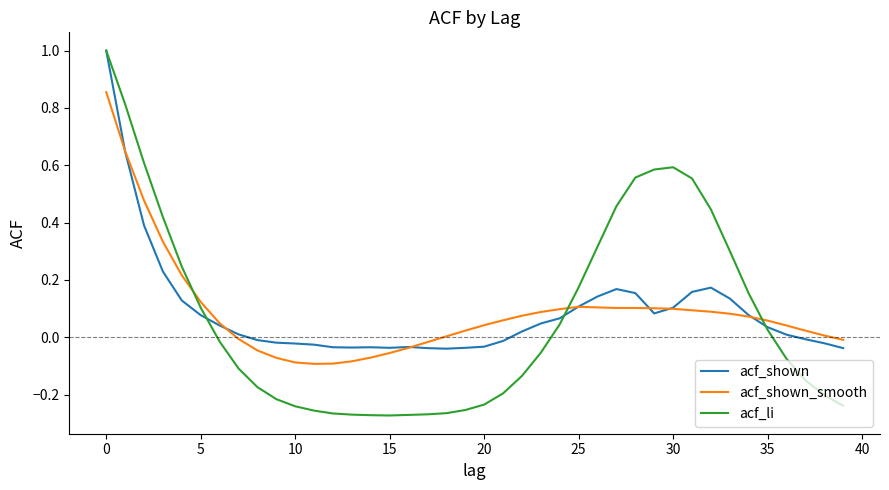

What is the highest value of the acf_shown series?

1.0